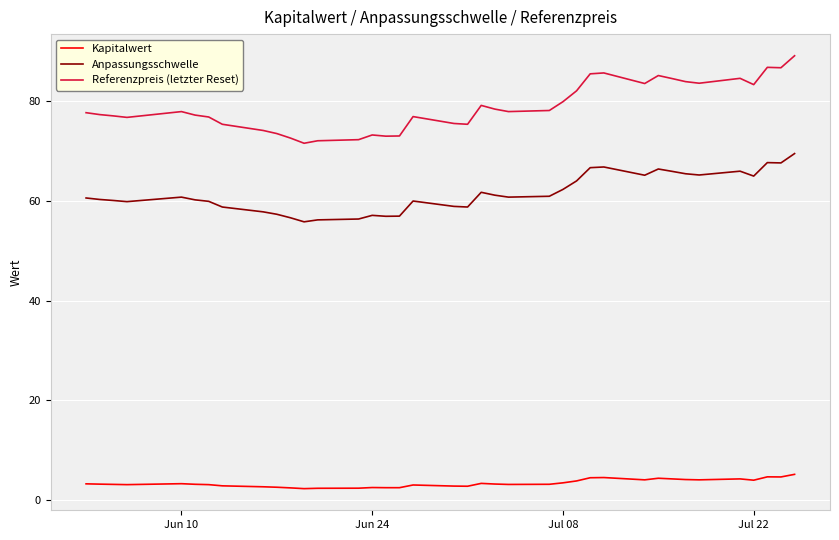

What is the minimum value shown in the chart?

2.4